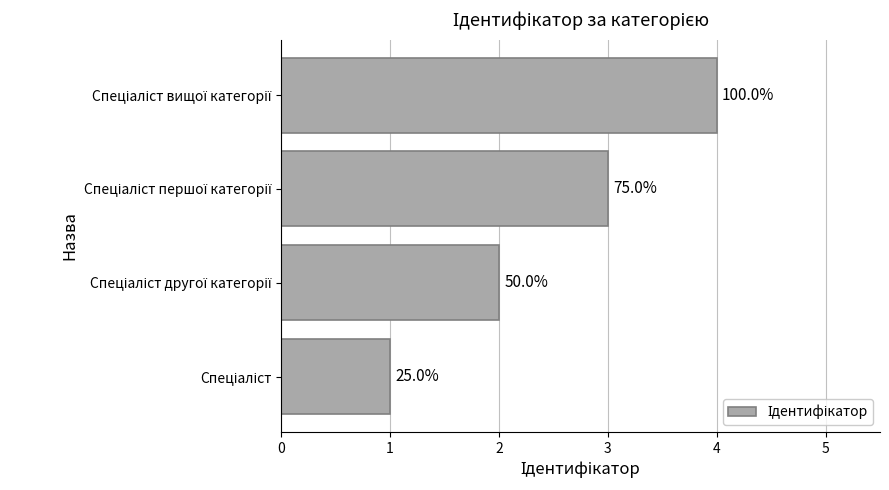

How many bars are there in total?

4